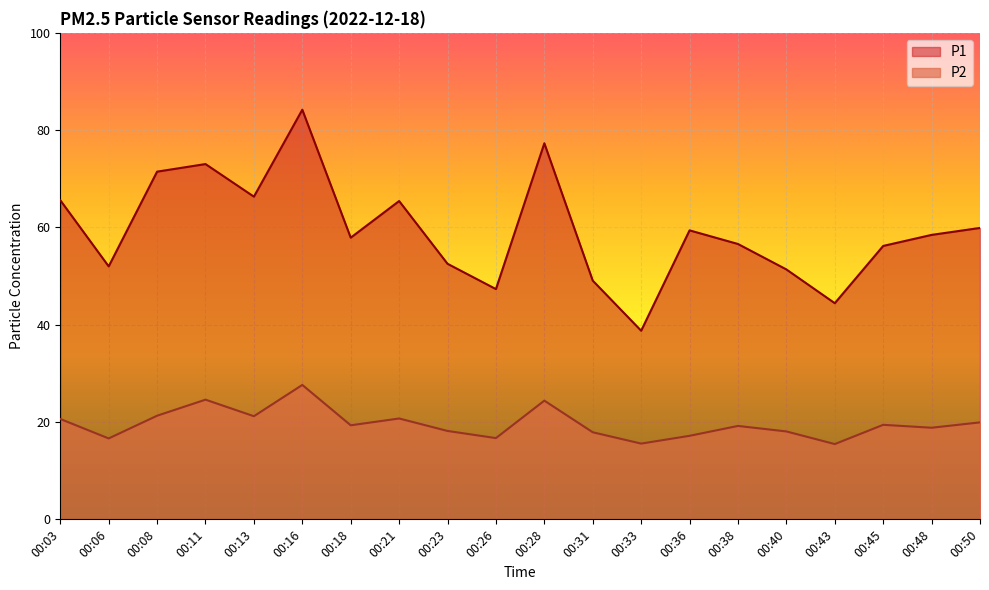

True or false: P1 and P2 cross at least once.

False